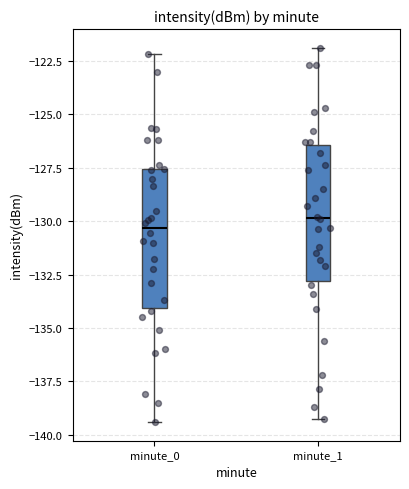

Reading left to right, transcribe this box plot: for each box, give where its median line is, the range the box spans, and where its two whiskers end, as read against the y-axis. The values are not printed on the chart, so give them approximately, as read against the axis.

minute_0: median -130.5, box -134.0 to -127.5, whiskers -139.5 to -122.0
minute_1: median -130.0, box -133.0 to -126.5, whiskers -139.5 to -122.0